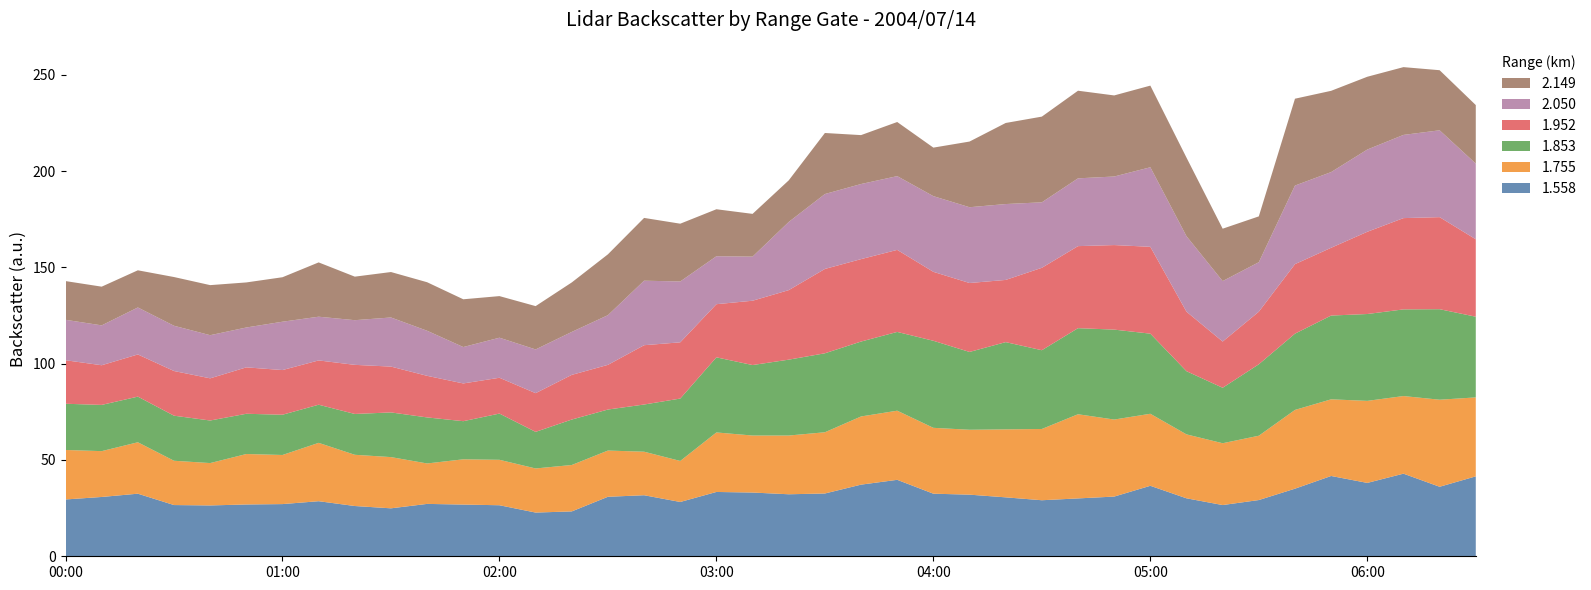

What is the highest value of the 1.558 series?

42.9